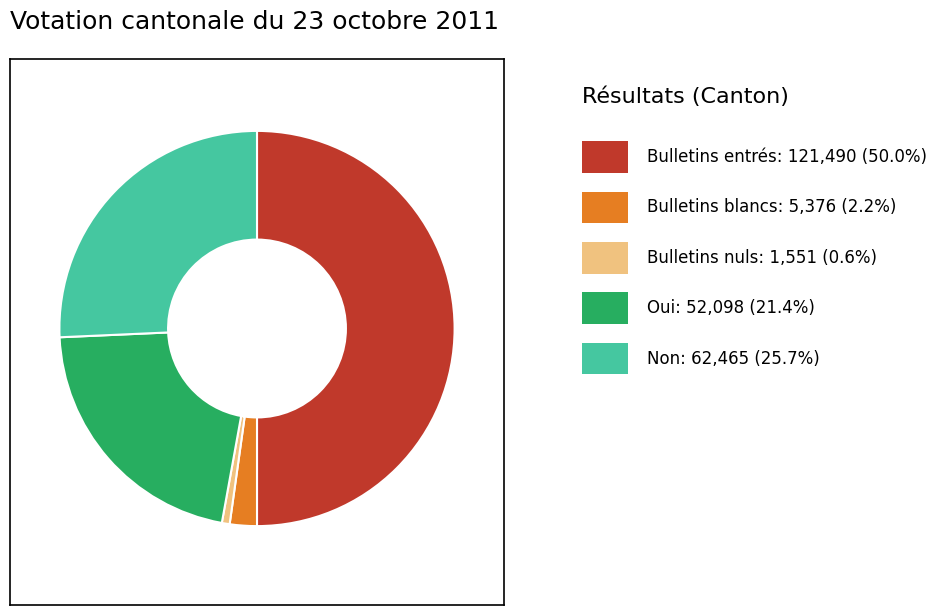

How many slices are in this pie chart?

5